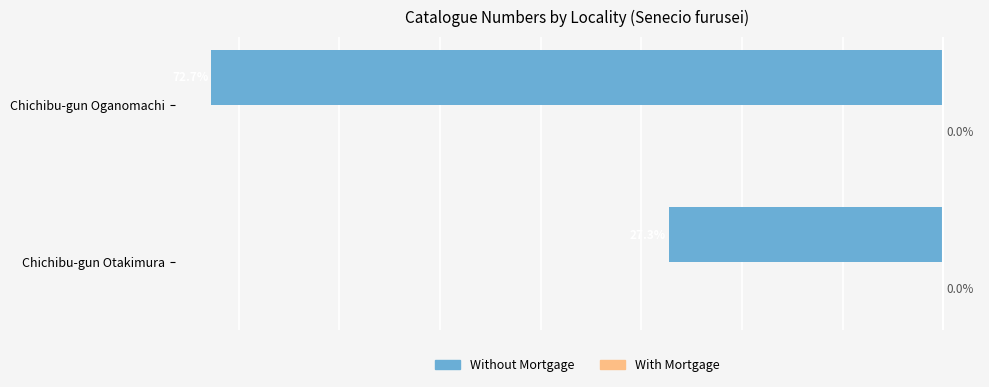

Which series changed the most between Chichibu-gun Otakimura and Chichibu-gun Oganomachi?

Without Mortgage